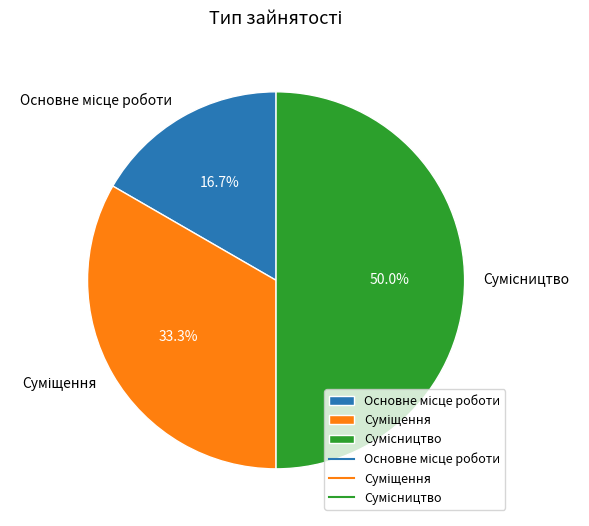

Count the number of slices in the pie.

3